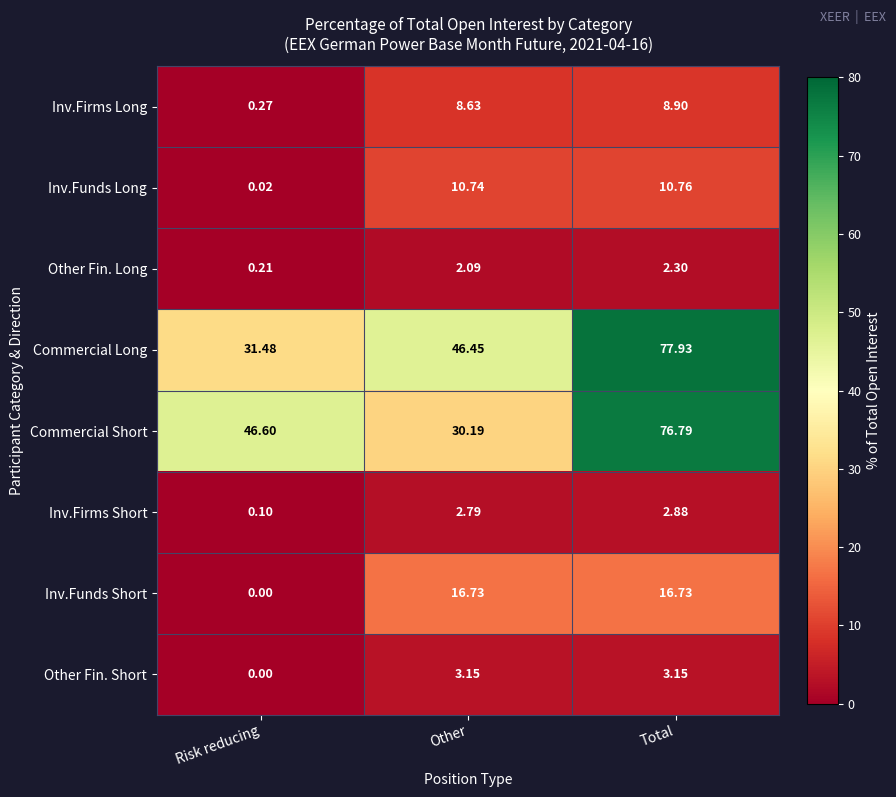

At which label does Inv.Firms Short reach its peak?

Total